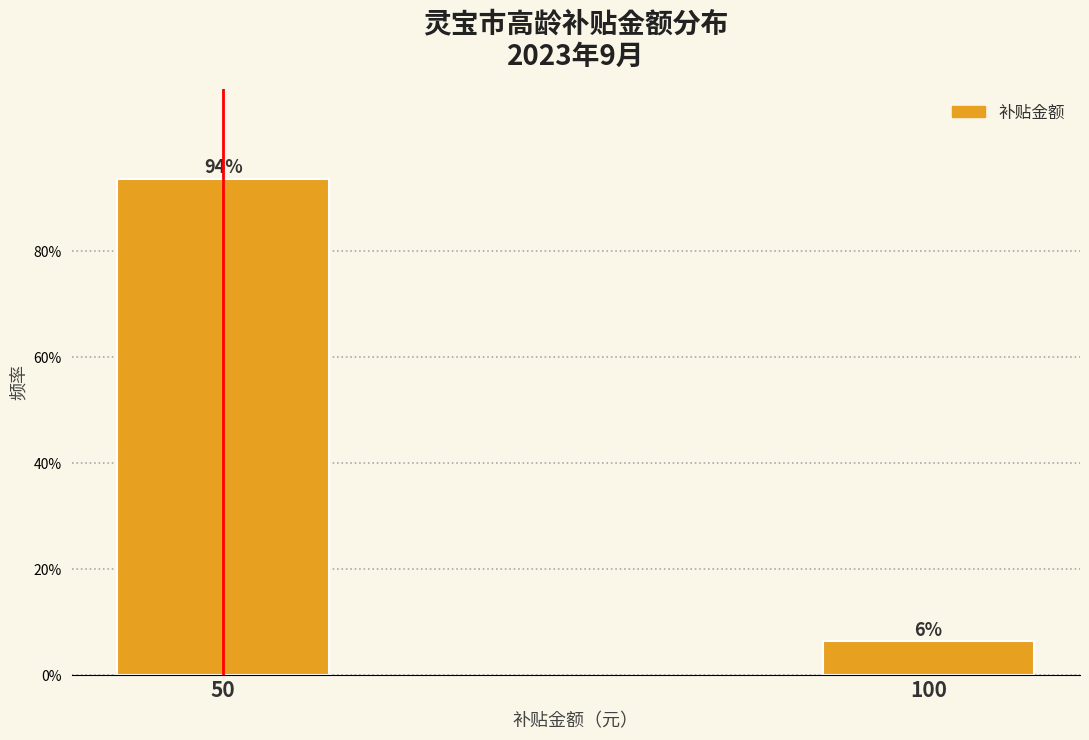

Which label corresponds to the smallest value in the chart?

100